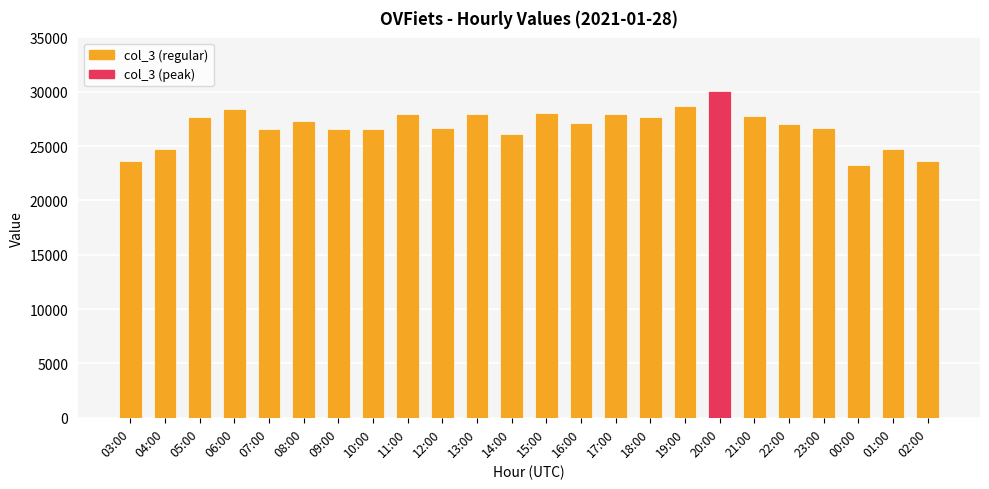

The value at 02:00 is 23611. True or false?

True